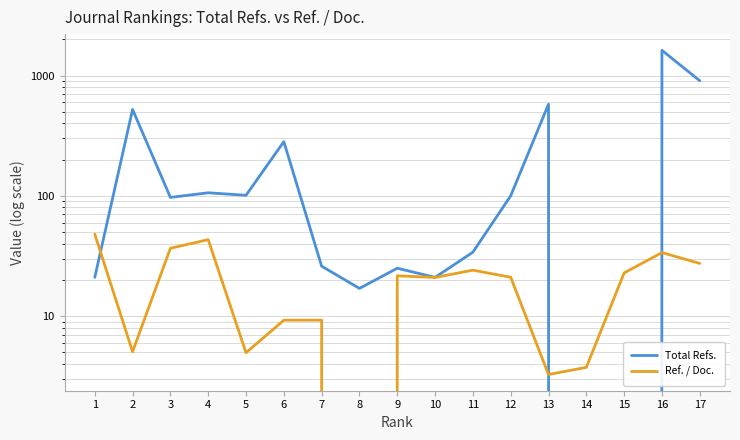

At which label is Ref. / Doc. closest to 24?

11